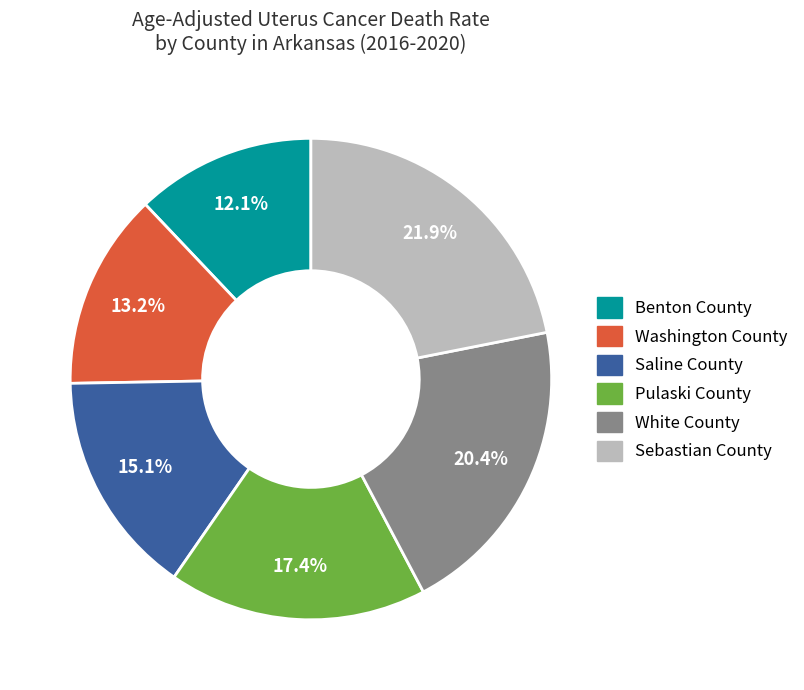

Do Washington County and Saline County together represent more than half of the pie?

No